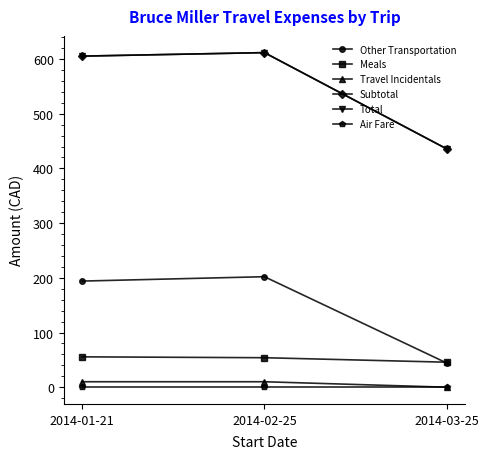

Where does the Meals series first go above 53?

2014-01-21